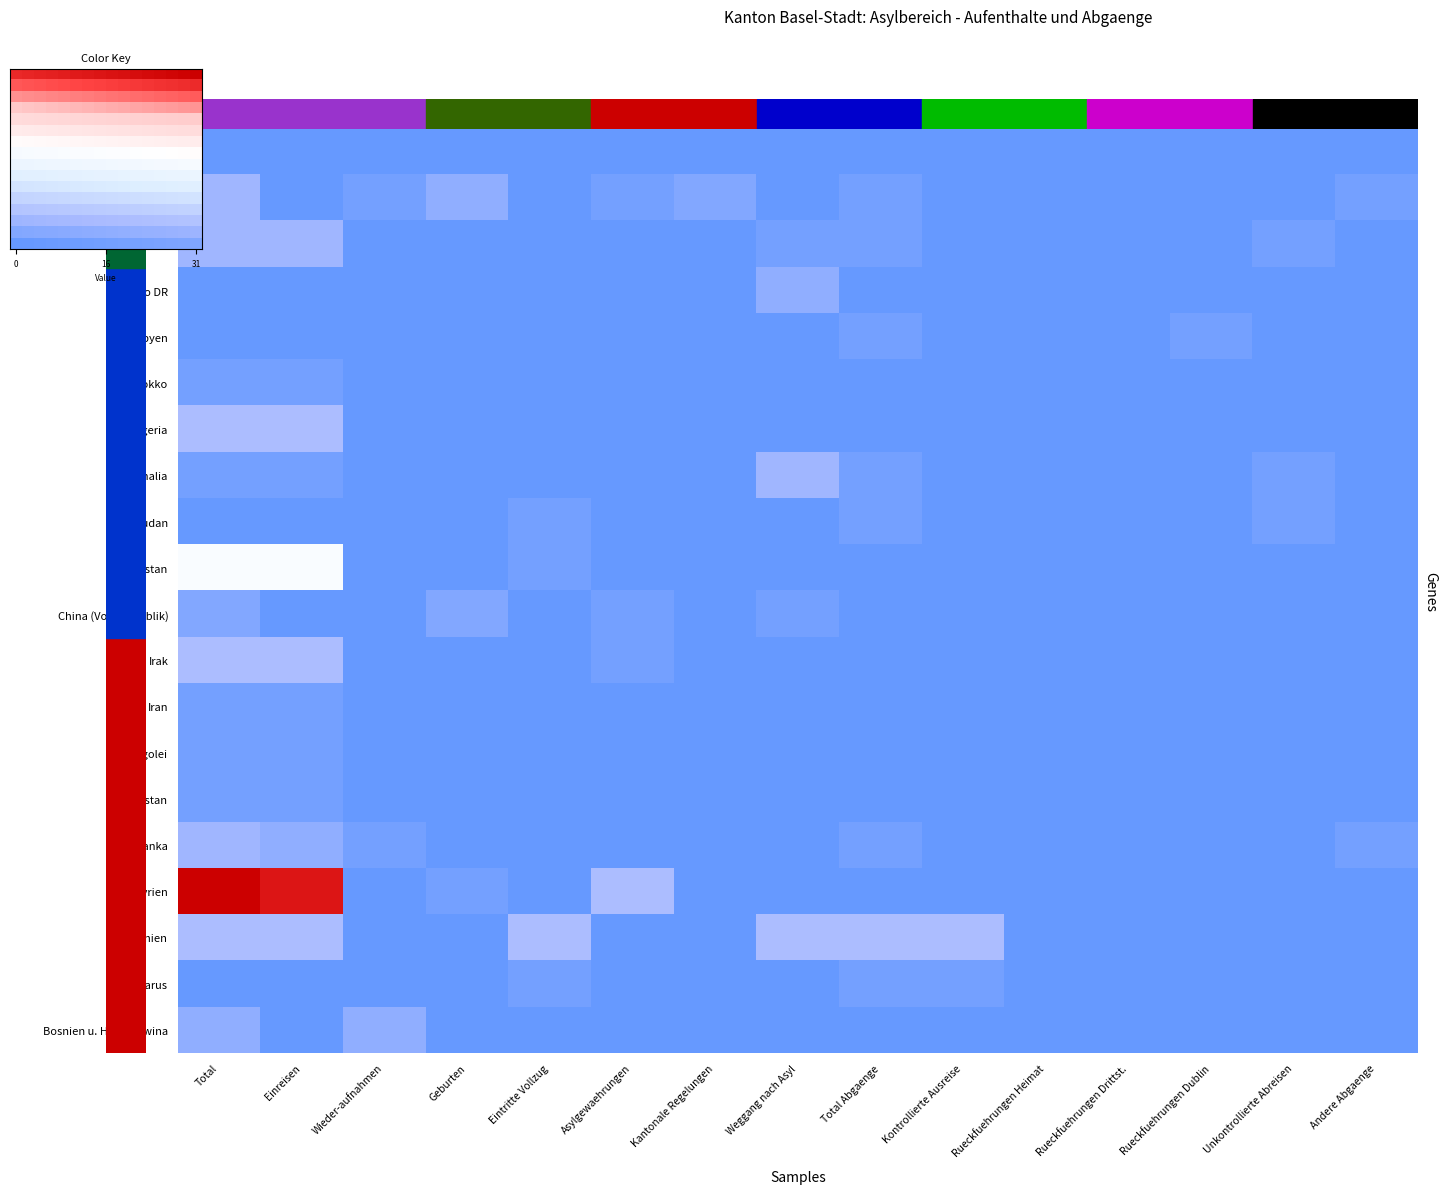

Which series has the largest total across all categories?

Syrien